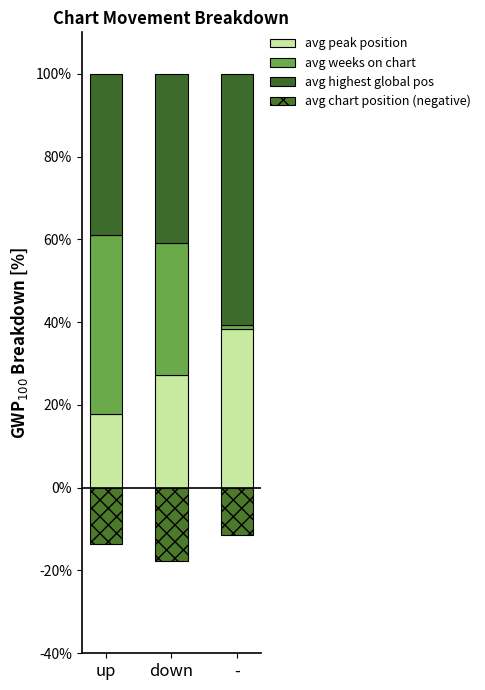

At which label does avg weeks on chart first exceed 31?

up